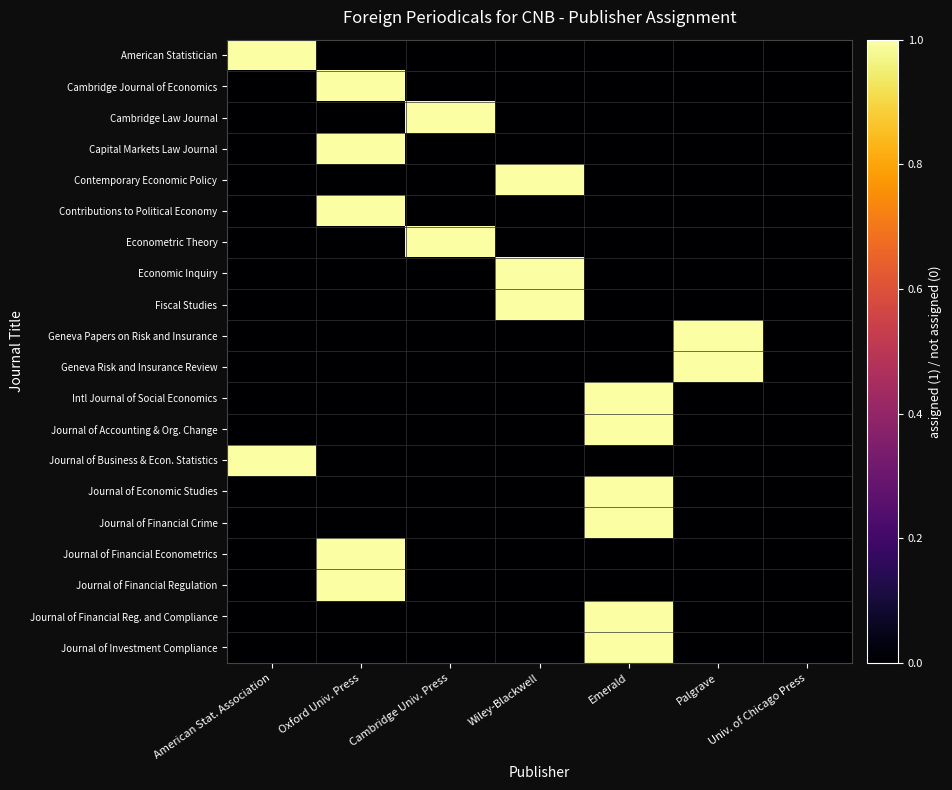

Reading right to left, list all the values displayed in this chart.

American Statistician: Univ. of Chicago Press=0	Palgrave=0	Emerald=0	Wiley-Blackwell=0	Cambridge Univ. Press=0	Oxford Univ. Press=0	American Stat. Association=1
Cambridge Journal of Economics: Univ. of Chicago Press=0	Palgrave=0	Emerald=0	Wiley-Blackwell=0	Cambridge Univ. Press=0	Oxford Univ. Press=1	American Stat. Association=0
Cambridge Law Journal: Univ. of Chicago Press=0	Palgrave=0	Emerald=0	Wiley-Blackwell=0	Cambridge Univ. Press=1	Oxford Univ. Press=0	American Stat. Association=0
Capital Markets Law Journal: Univ. of Chicago Press=0	Palgrave=0	Emerald=0	Wiley-Blackwell=0	Cambridge Univ. Press=0	Oxford Univ. Press=1	American Stat. Association=0
Contemporary Economic Policy: Univ. of Chicago Press=0	Palgrave=0	Emerald=0	Wiley-Blackwell=1	Cambridge Univ. Press=0	Oxford Univ. Press=0	American Stat. Association=0
Contributions to Political Economy: Univ. of Chicago Press=0	Palgrave=0	Emerald=0	Wiley-Blackwell=0	Cambridge Univ. Press=0	Oxford Univ. Press=1	American Stat. Association=0
Econometric Theory: Univ. of Chicago Press=0	Palgrave=0	Emerald=0	Wiley-Blackwell=0	Cambridge Univ. Press=1	Oxford Univ. Press=0	American Stat. Association=0
Economic Inquiry: Univ. of Chicago Press=0	Palgrave=0	Emerald=0	Wiley-Blackwell=1	Cambridge Univ. Press=0	Oxford Univ. Press=0	American Stat. Association=0
Fiscal Studies: Univ. of Chicago Press=0	Palgrave=0	Emerald=0	Wiley-Blackwell=1	Cambridge Univ. Press=0	Oxford Univ. Press=0	American Stat. Association=0
Geneva Papers on Risk and Insurance: Univ. of Chicago Press=0	Palgrave=1	Emerald=0	Wiley-Blackwell=0	Cambridge Univ. Press=0	Oxford Univ. Press=0	American Stat. Association=0
Geneva Risk and Insurance Review: Univ. of Chicago Press=0	Palgrave=1	Emerald=0	Wiley-Blackwell=0	Cambridge Univ. Press=0	Oxford Univ. Press=0	American Stat. Association=0
Intl Journal of Social Economics: Univ. of Chicago Press=0	Palgrave=0	Emerald=1	Wiley-Blackwell=0	Cambridge Univ. Press=0	Oxford Univ. Press=0	American Stat. Association=0
Journal of Accounting & Org. Change: Univ. of Chicago Press=0	Palgrave=0	Emerald=1	Wiley-Blackwell=0	Cambridge Univ. Press=0	Oxford Univ. Press=0	American Stat. Association=0
Journal of Business & Econ. Statistics: Univ. of Chicago Press=0	Palgrave=0	Emerald=0	Wiley-Blackwell=0	Cambridge Univ. Press=0	Oxford Univ. Press=0	American Stat. Association=1
Journal of Economic Studies: Univ. of Chicago Press=0	Palgrave=0	Emerald=1	Wiley-Blackwell=0	Cambridge Univ. Press=0	Oxford Univ. Press=0	American Stat. Association=0
Journal of Financial Crime: Univ. of Chicago Press=0	Palgrave=0	Emerald=1	Wiley-Blackwell=0	Cambridge Univ. Press=0	Oxford Univ. Press=0	American Stat. Association=0
Journal of Financial Econometrics: Univ. of Chicago Press=0	Palgrave=0	Emerald=0	Wiley-Blackwell=0	Cambridge Univ. Press=0	Oxford Univ. Press=1	American Stat. Association=0
Journal of Financial Regulation: Univ. of Chicago Press=0	Palgrave=0	Emerald=0	Wiley-Blackwell=0	Cambridge Univ. Press=0	Oxford Univ. Press=1	American Stat. Association=0
Journal of Financial Reg. and Compliance: Univ. of Chicago Press=0	Palgrave=0	Emerald=1	Wiley-Blackwell=0	Cambridge Univ. Press=0	Oxford Univ. Press=0	American Stat. Association=0
Journal of Investment Compliance: Univ. of Chicago Press=0	Palgrave=0	Emerald=1	Wiley-Blackwell=0	Cambridge Univ. Press=0	Oxford Univ. Press=0	American Stat. Association=0